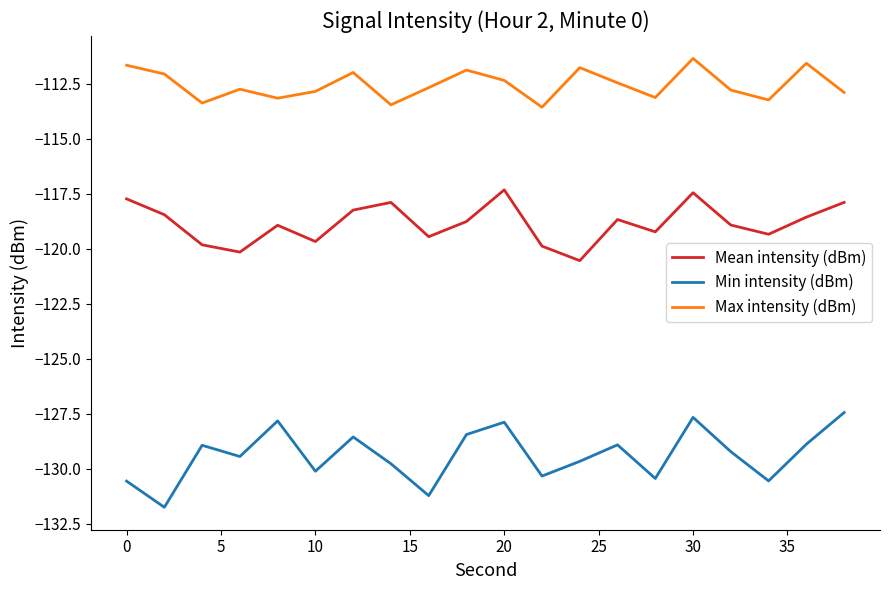

What is the difference between the maximum and minimum values in the Min intensity (dBm) series?

4.3